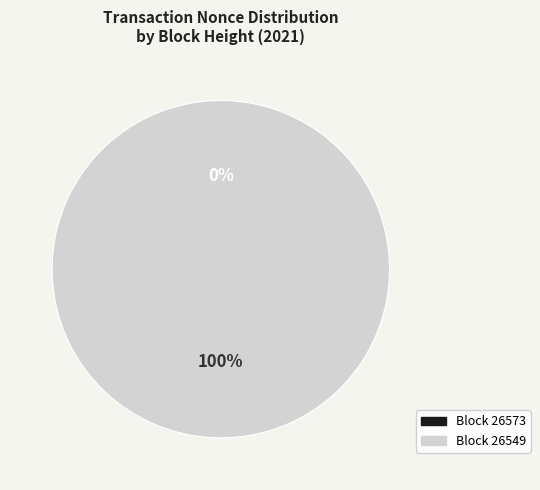

Is there a majority slice in this chart?

Yes